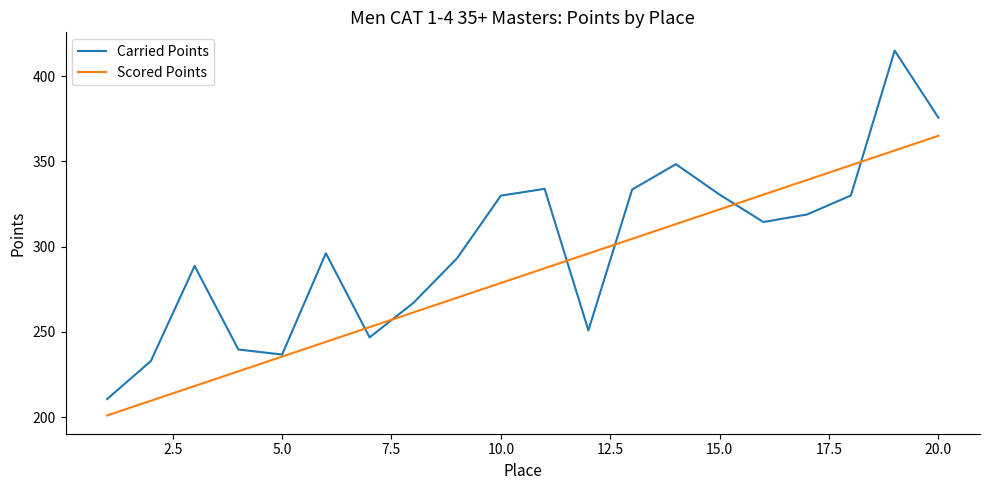

What is the minimum value shown in the chart?

200.9